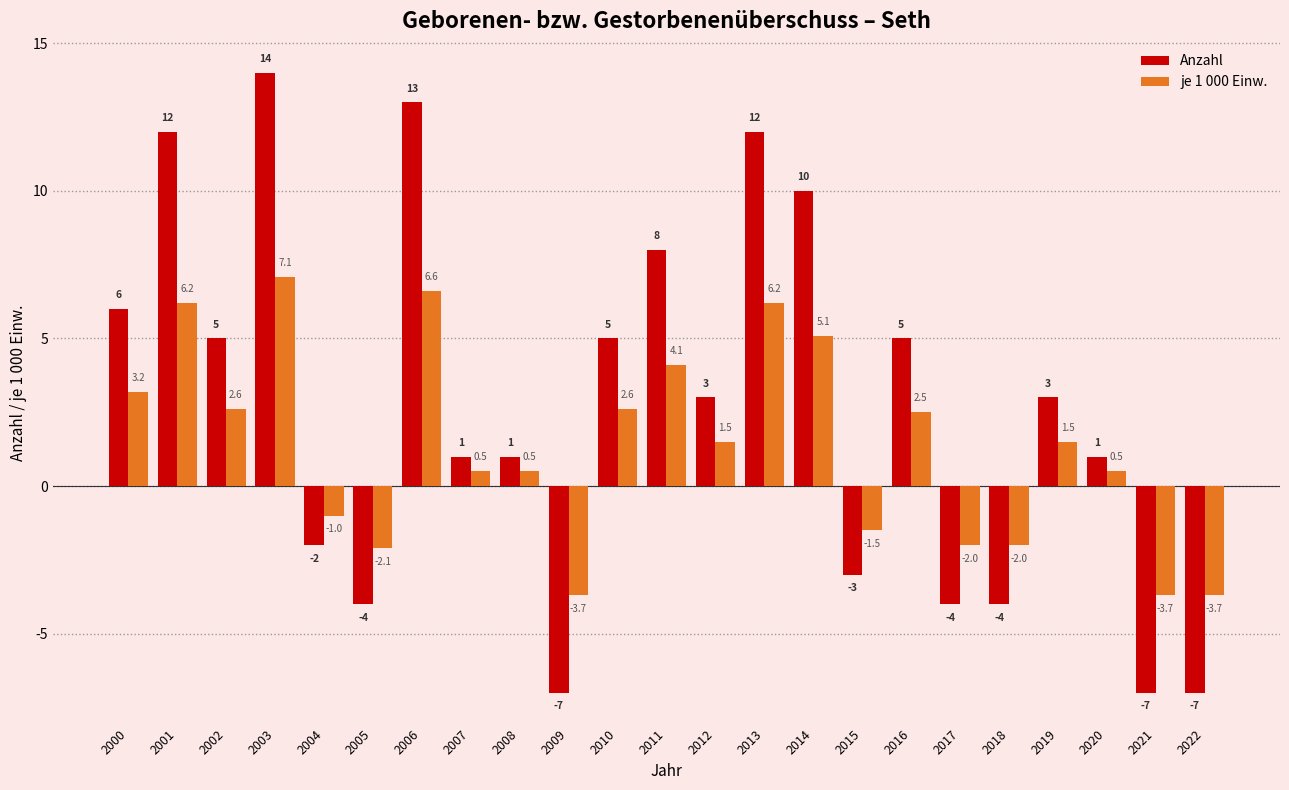

How many bars are there in each group?

2